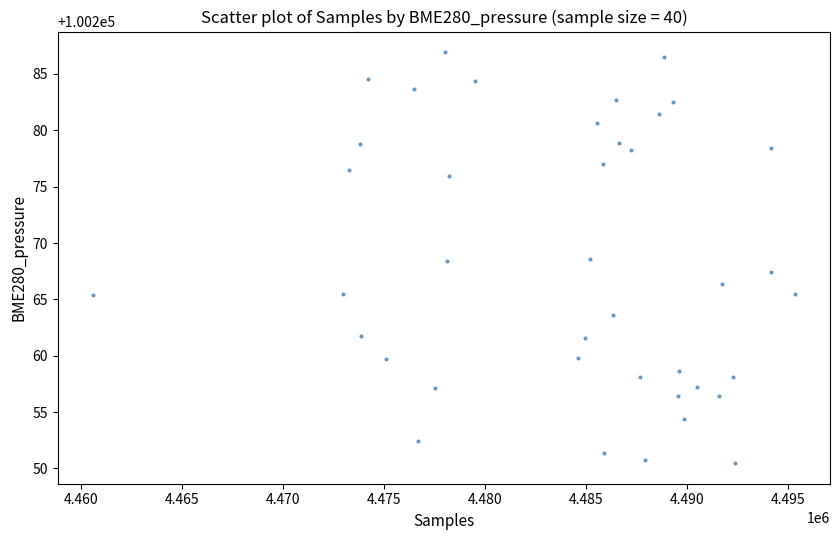

What is the range of Y values (max minus min)?

36.5